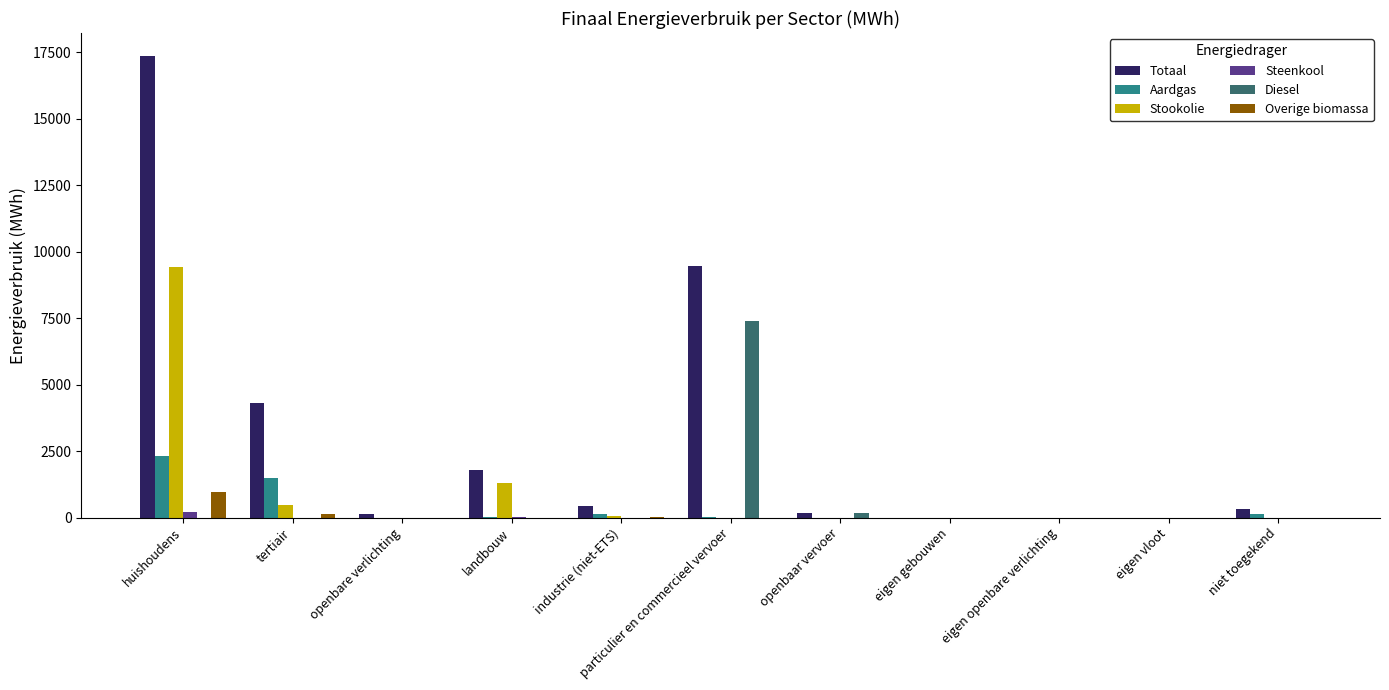

What is the total value across all series at landbouw?

3170.3